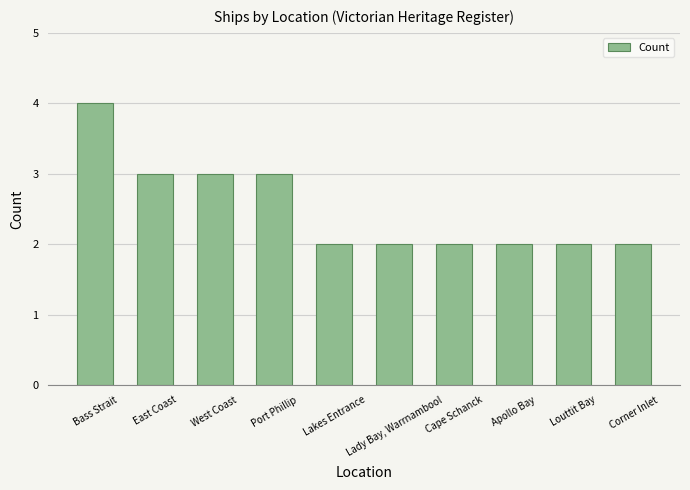

What is the ratio of the value at Lady Bay, Warrnambool to the value at West Coast?

0.7